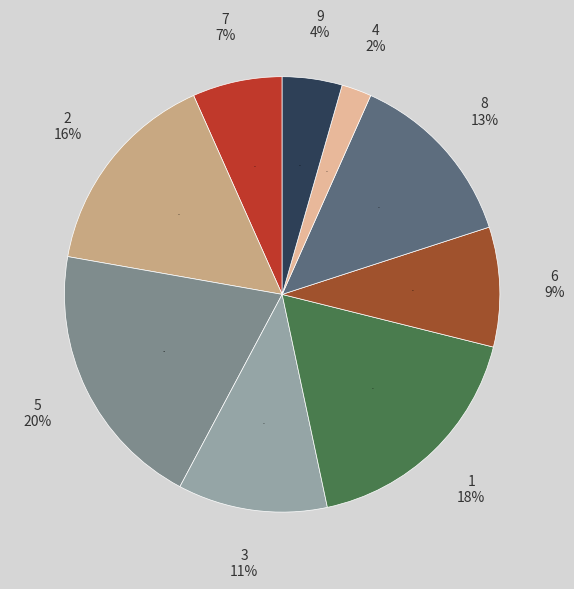

Does 5 account for over 50% of the chart?

No